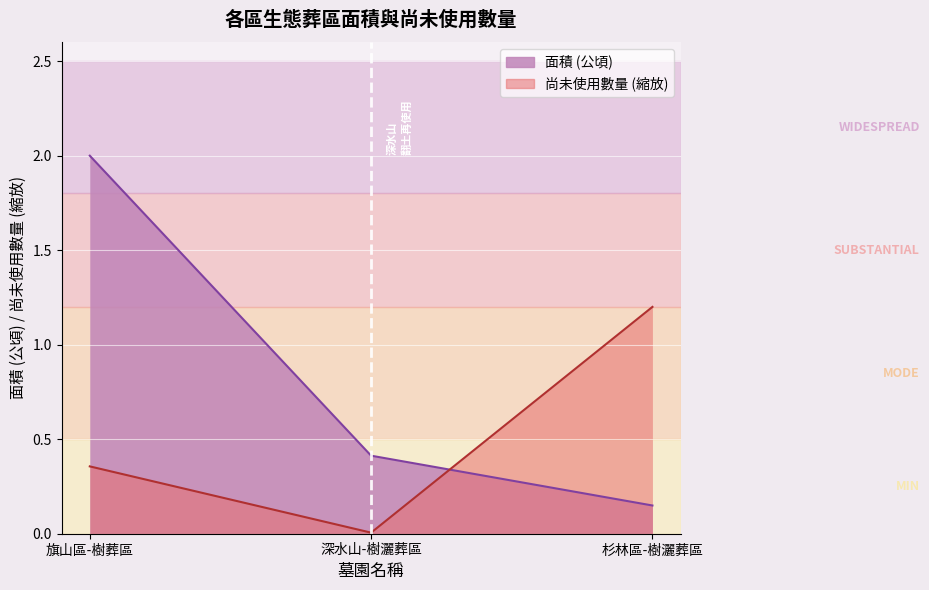

Reading left to right, extract all data points from this chart.

面積: 旗山區-樹葬區=2.0	深水山-樹灑葬區=0.4	杉林區-樹灑葬區=0.1
尚未使用數量: 旗山區-樹葬區=0.4	深水山-樹灑葬區=0.0	杉林區-樹灑葬區=1.2